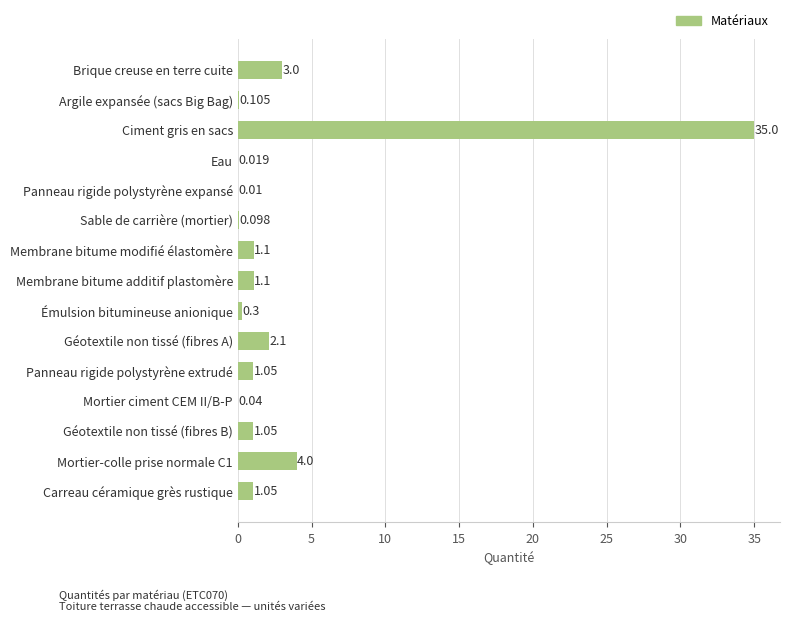

Between Panneau rigide polystyrène expansé and Ciment gris en sacs, which is larger?

Ciment gris en sacs